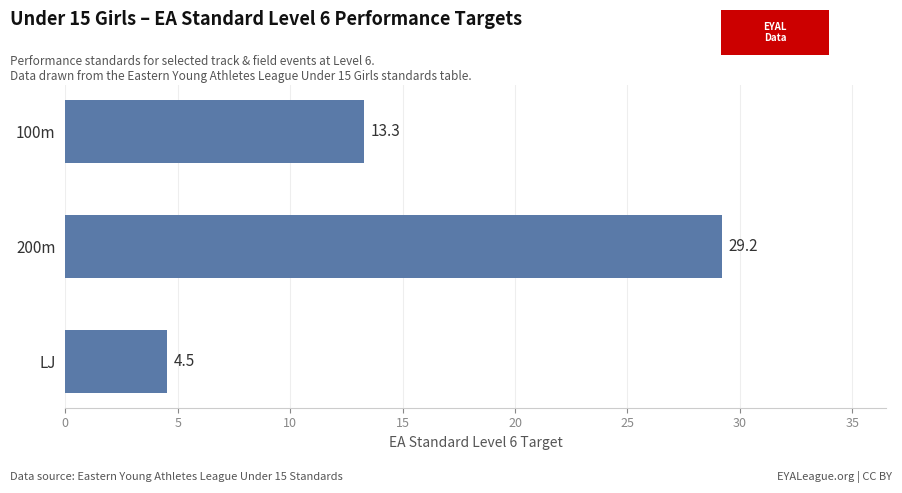

The chart shows a value of 29.2 at 200m. True or false?

True